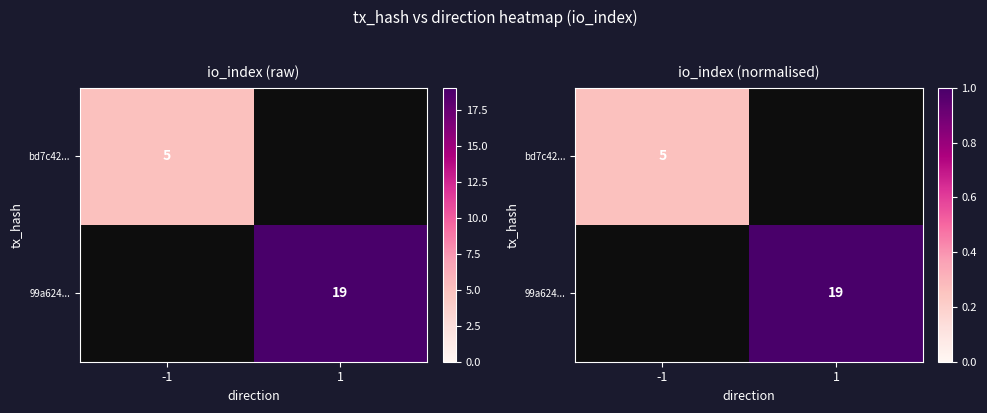

List the series in order of their overall mean, lowest first.

bd7c42..., 99a624...